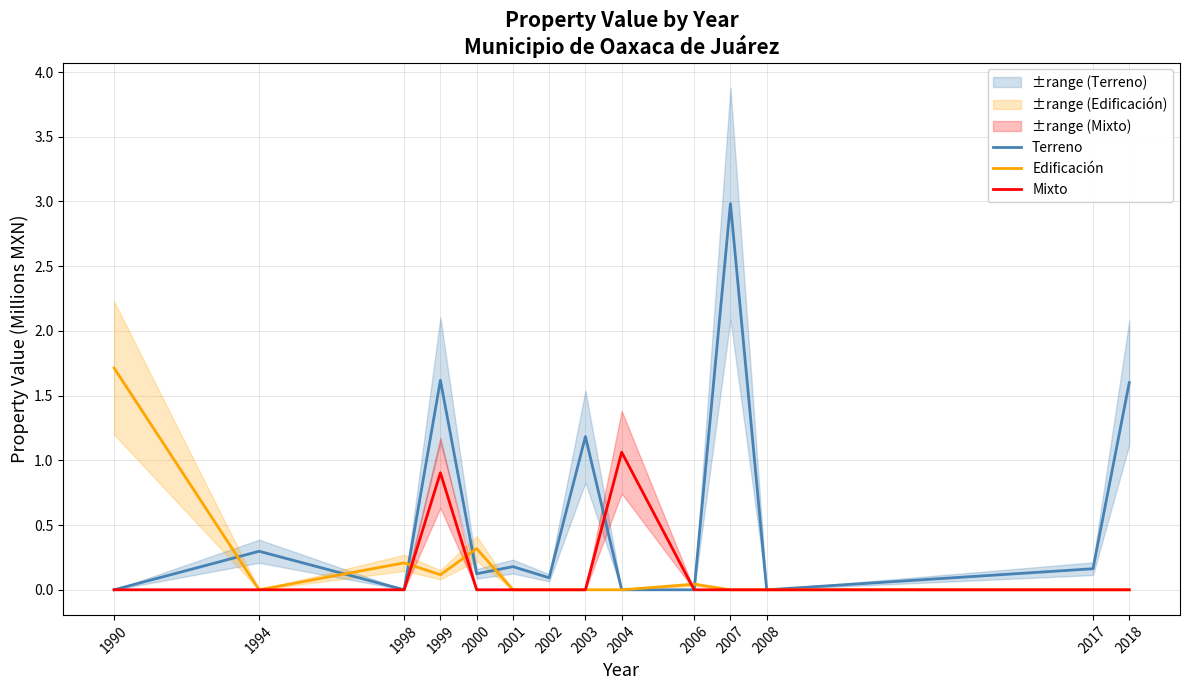

At which label does Terreno reach its minimum?

1990